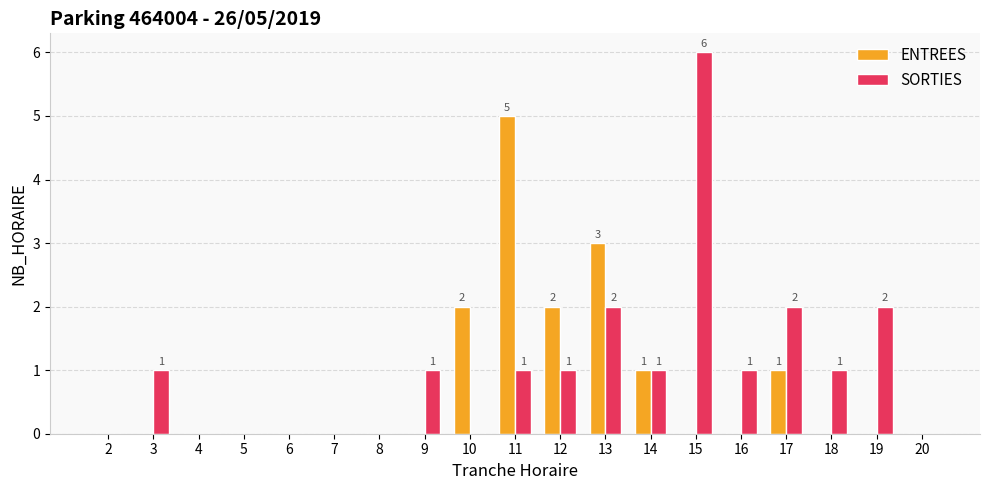

Which series changed the most between 7 and 17?

SORTIES